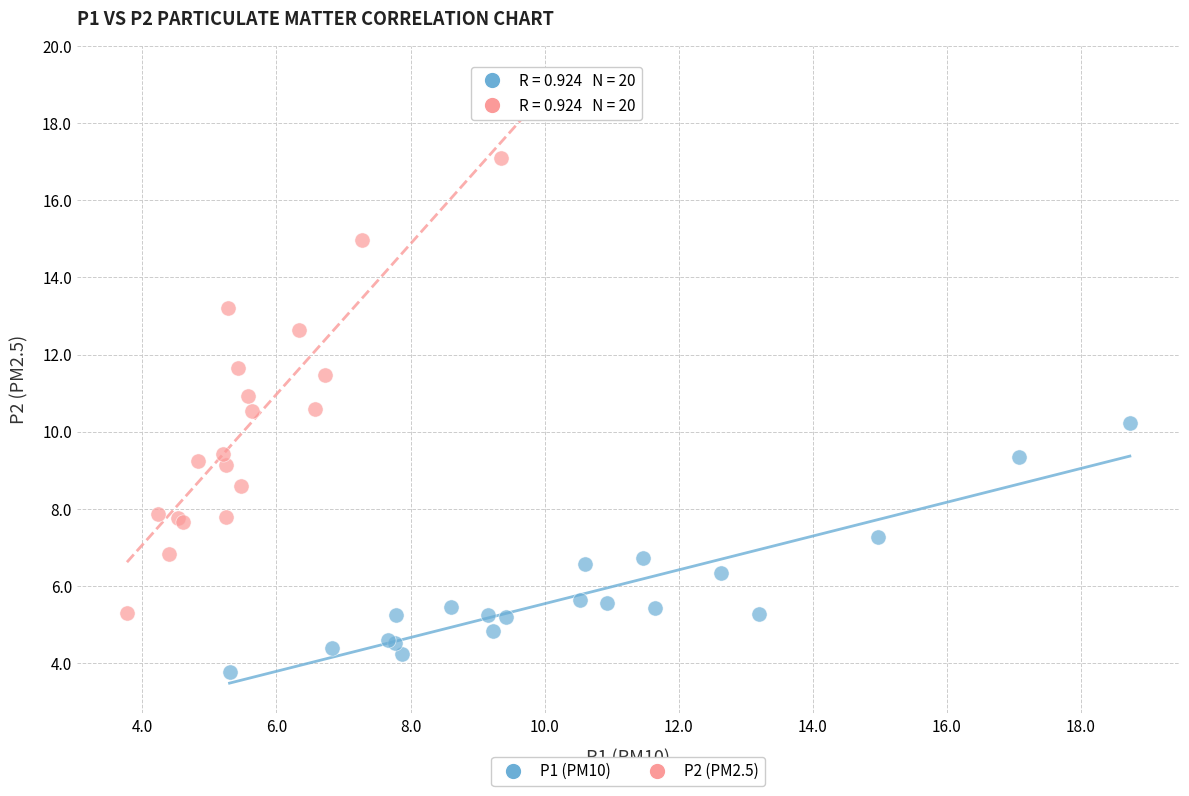

Which series has the largest Y range (max minus min)?

P2 (PM2.5)